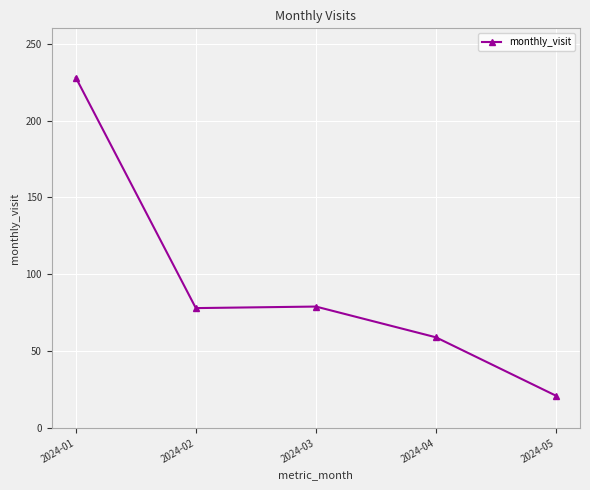

Approximately how many times larger is the value at 2024-02 compared to 2024-03?

1.0